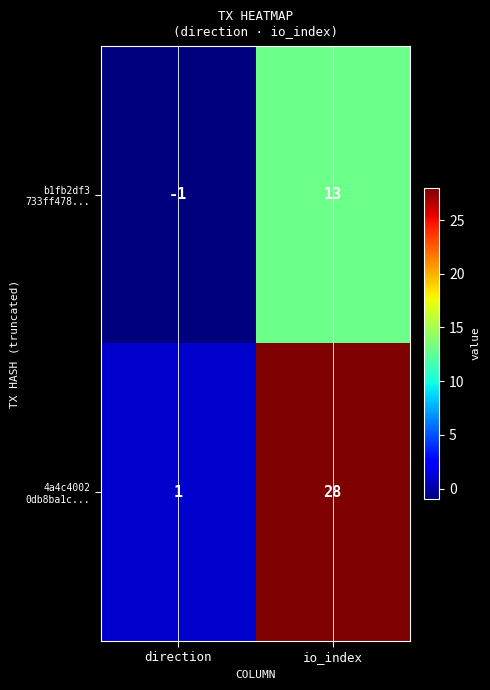

At which category is the sum across all series the highest?

io_index